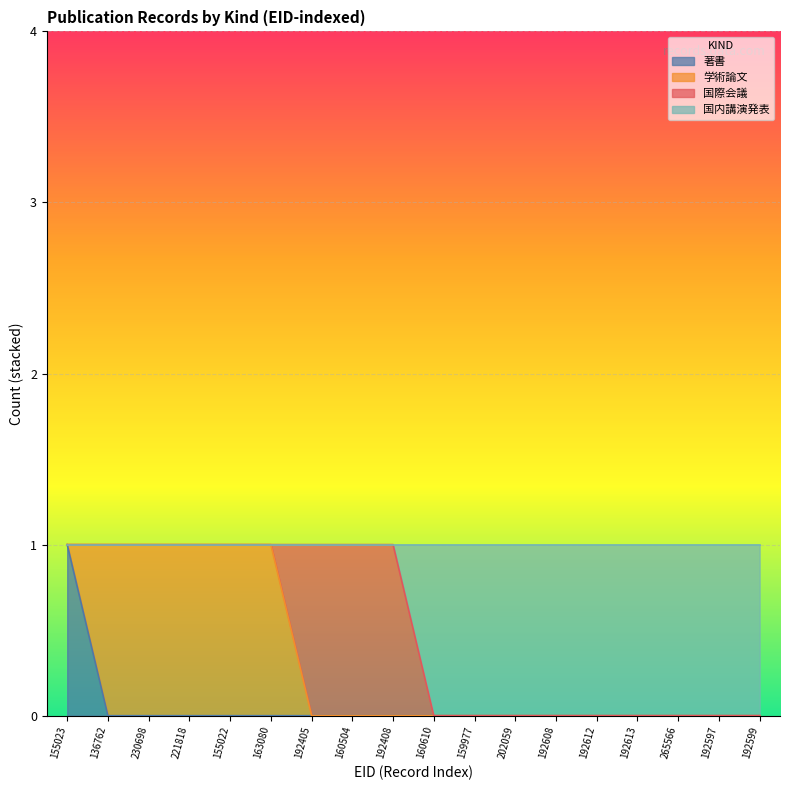

How many data points in 著書 are above 0?

1